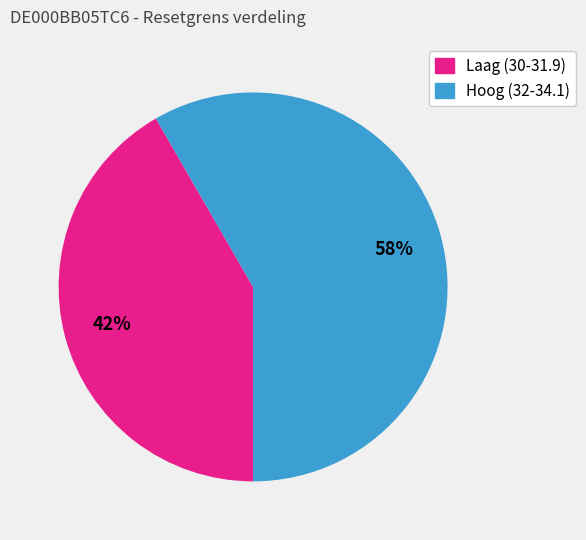

Approximately how many times larger is the value at Hoog (32-34.1) compared to Laag (30-31.9)?

1.4